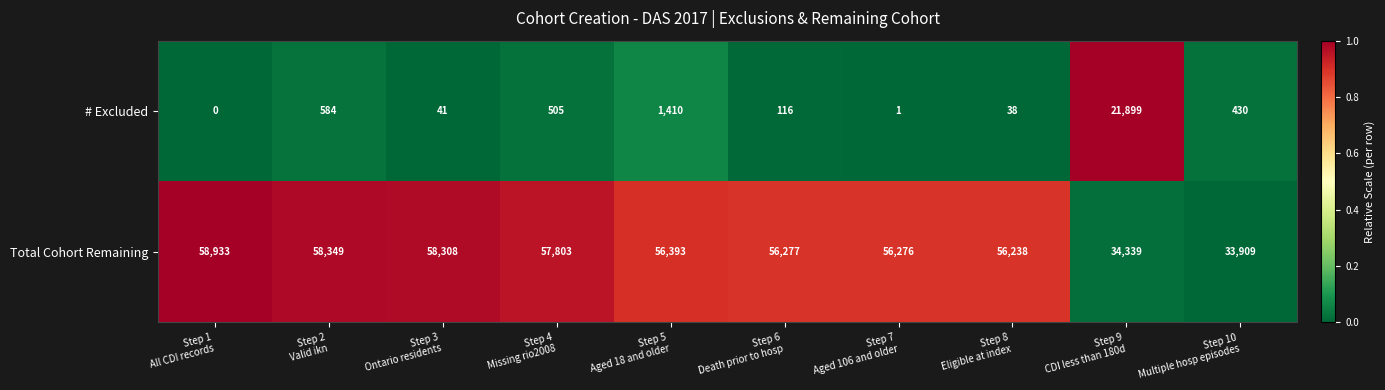

What is the maximum value for Total Cohort Remaining?

58933